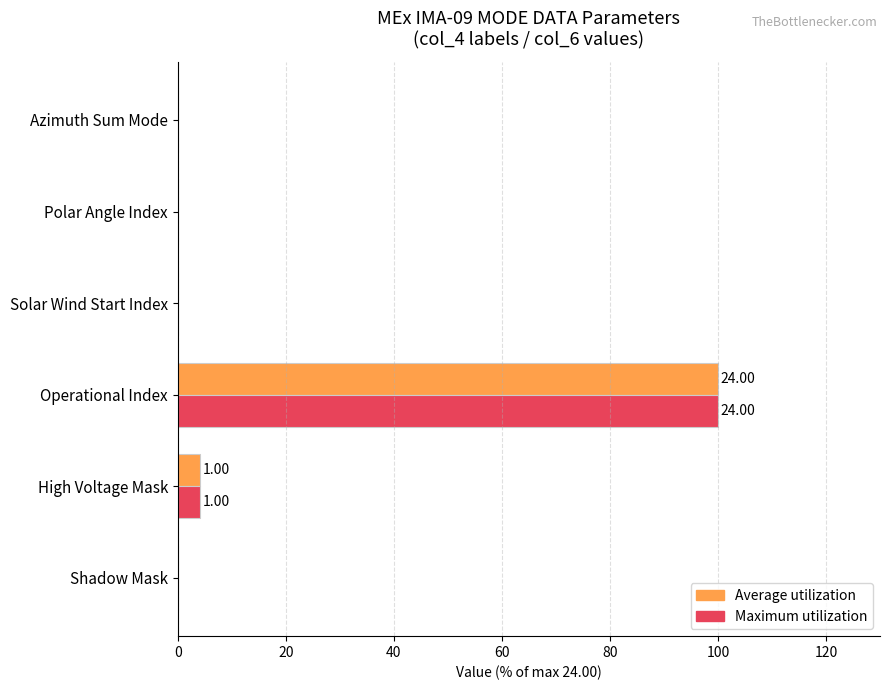

What is the total value across all series at High Voltage Mask?

8.3